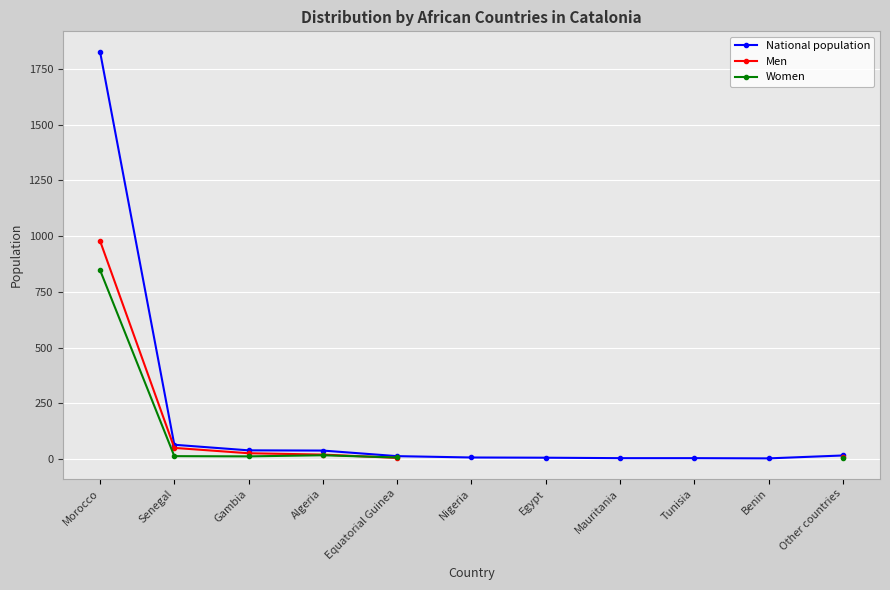

Is it true that Men equals 6.0 at Equatorial Guinea?

True